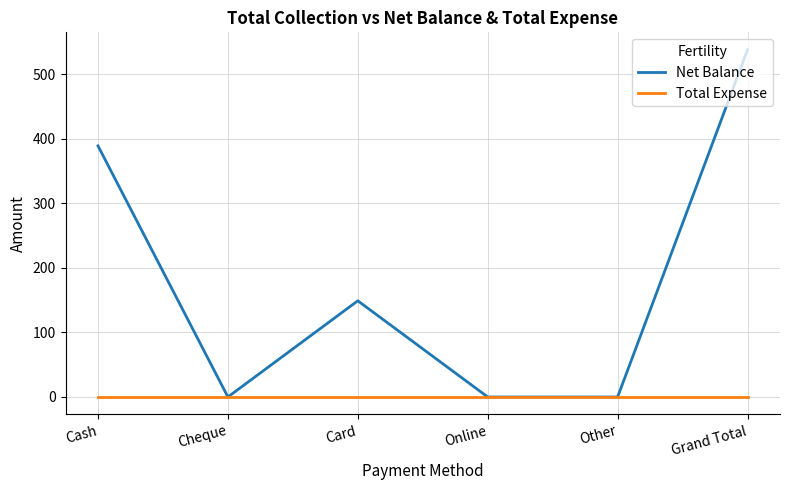

Count the Net Balance values in the range 0 to 389.

5